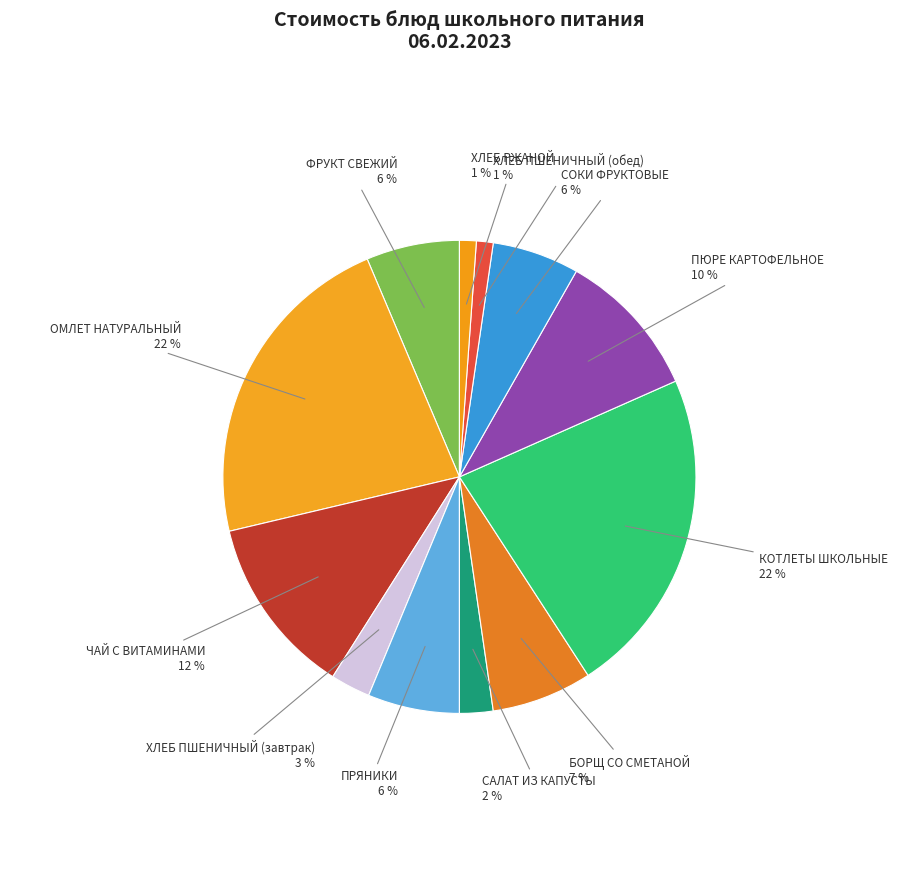

Count the number of slices in the pie.

12